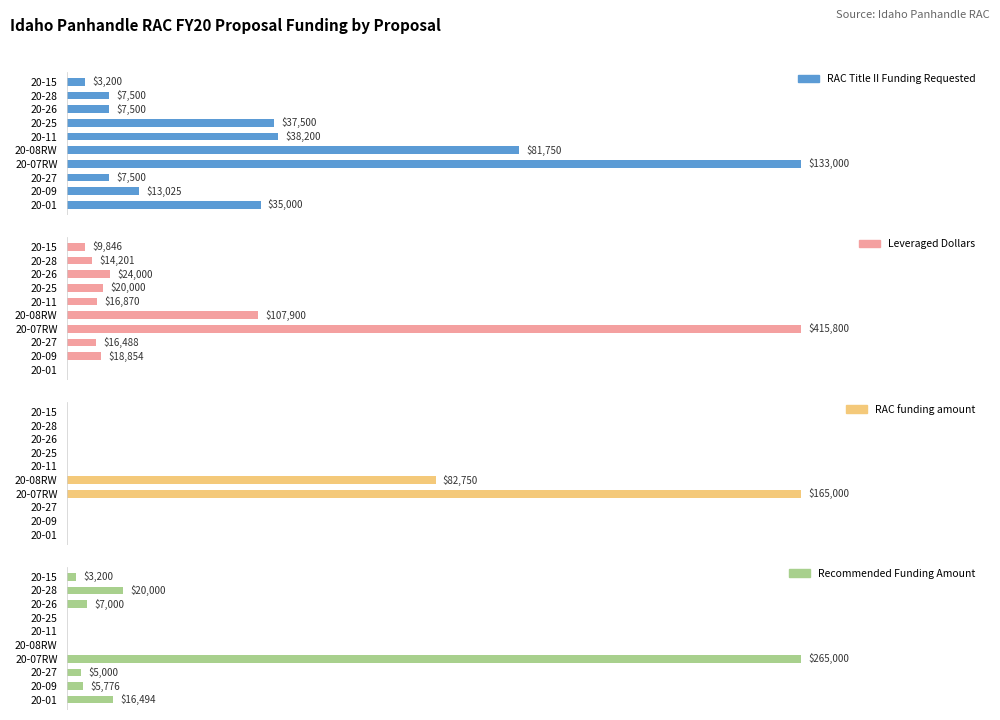

What is the difference between the maximum and second lowest values in the RAC funding amount series?

165000.0